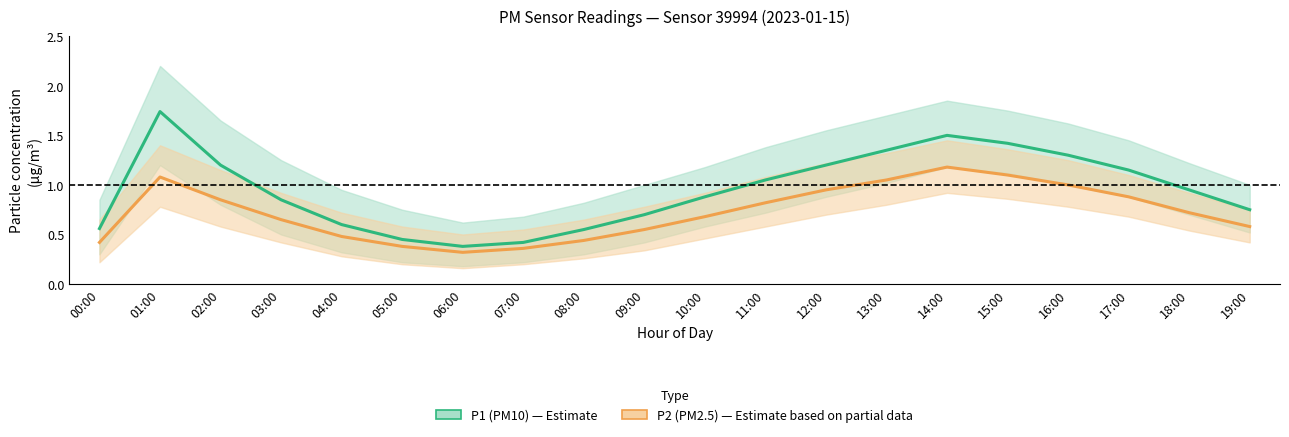

What is the sum of the P1 (PM10) values at 08:00 and 19:00?

1.3